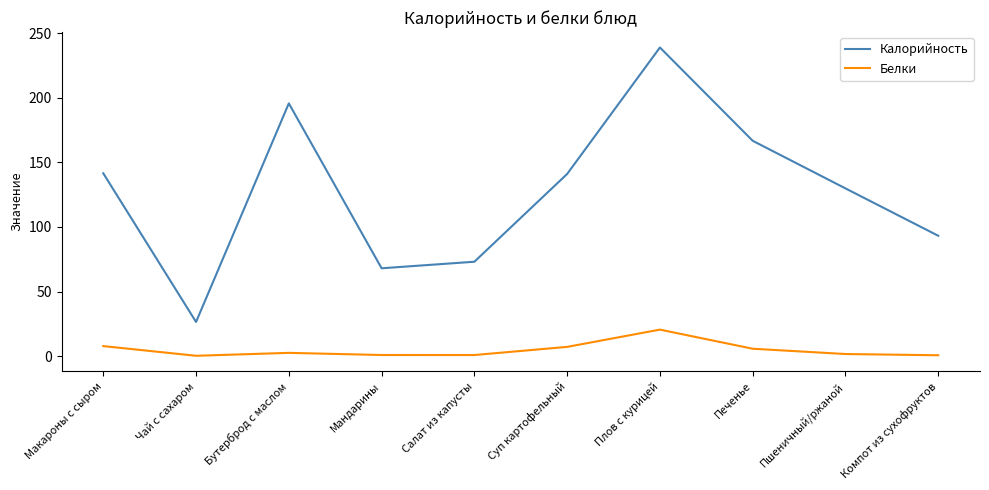

At Плов с курицей, list the series in order from largest to smallest.

Калорийность, Белки